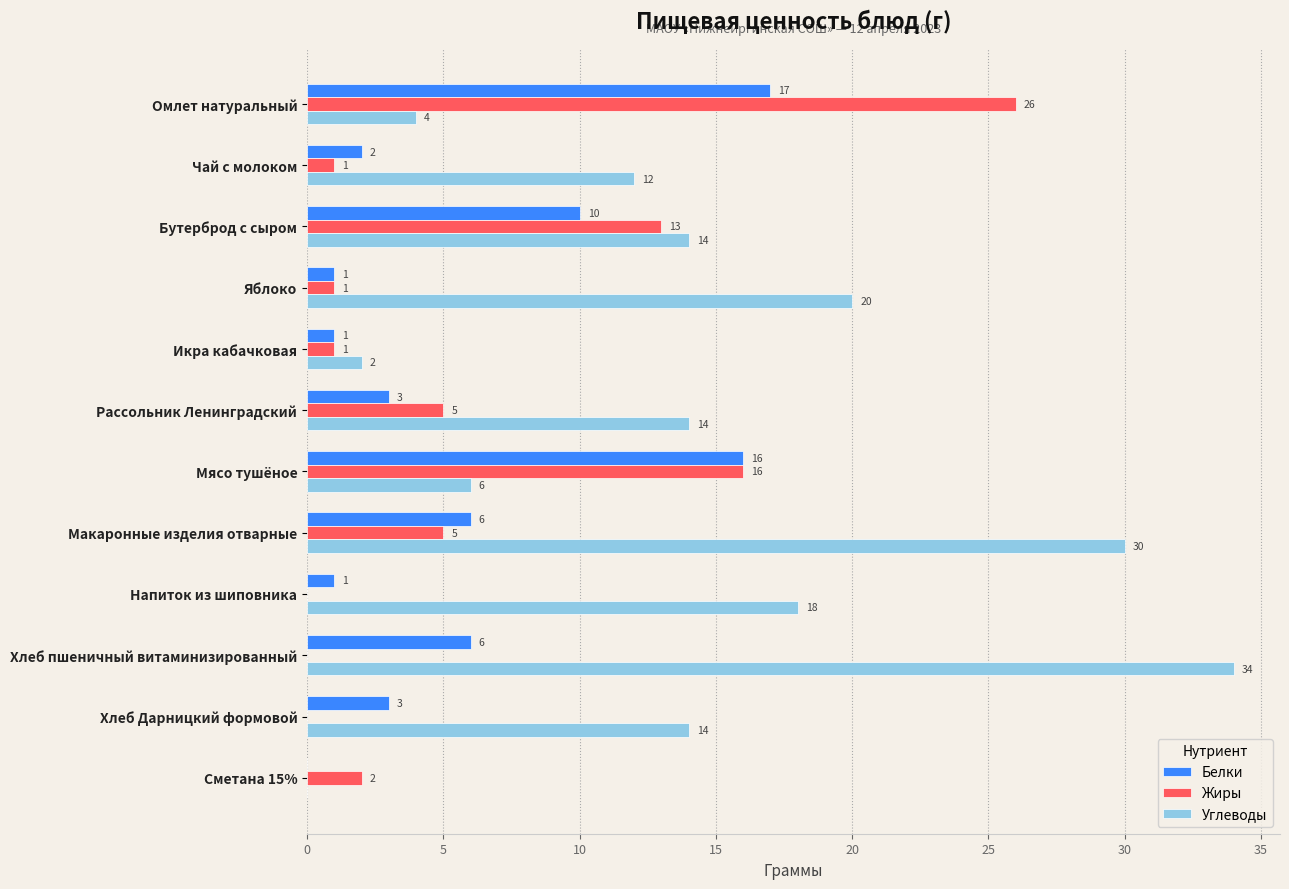

At which category is the sum across all series the highest?

Омлет натуральный